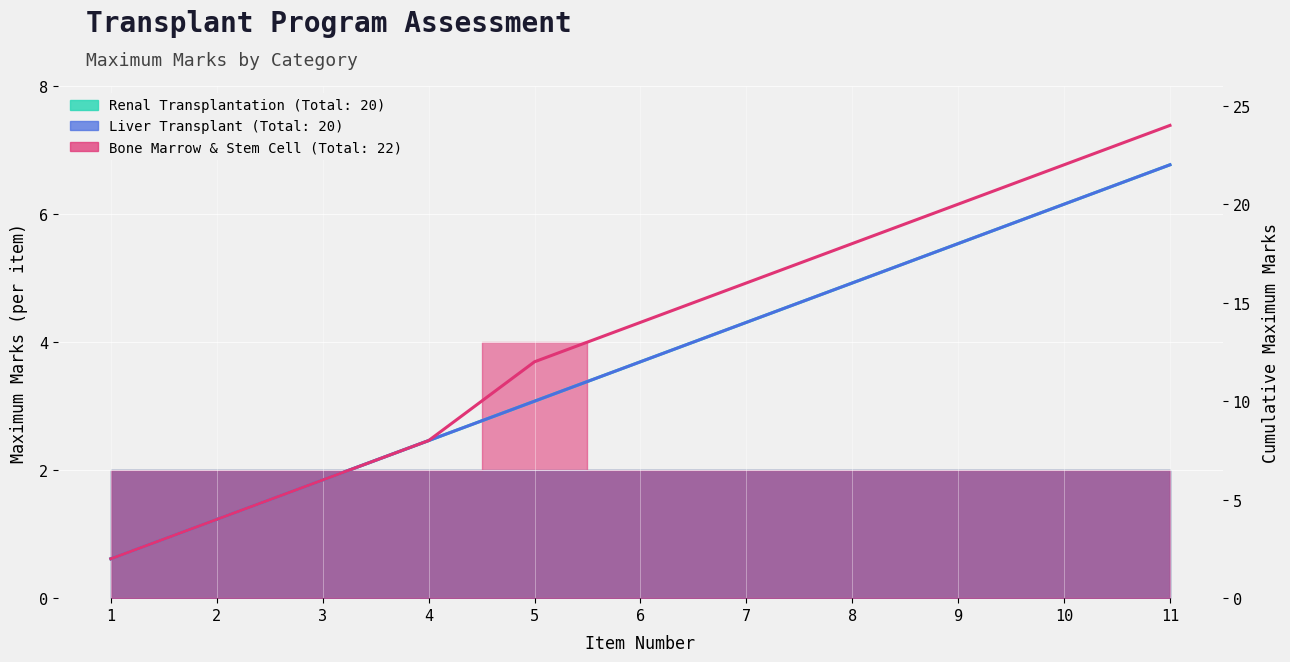

True or false: Bone Marrow Cumulative and Liver Cumulative intersect in this chart.

False